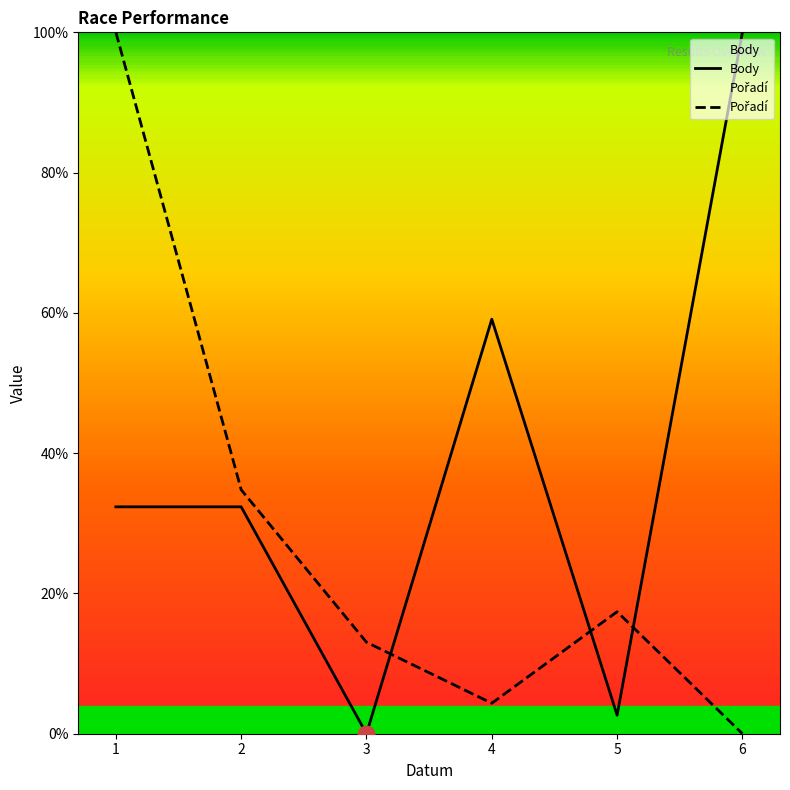

What is the difference between the maximum and minimum values in the Pořadí series?

100.0